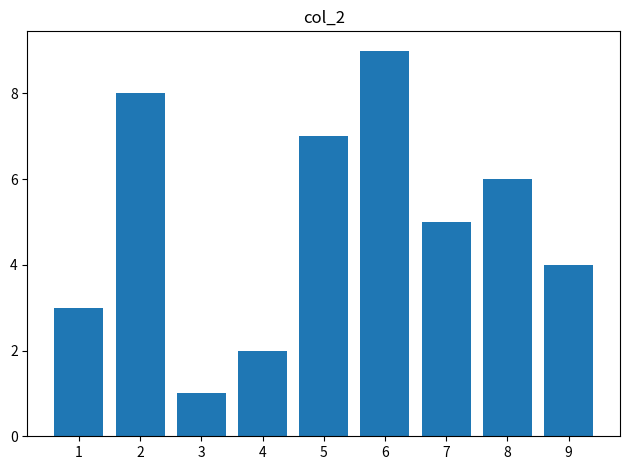

Rank the categories by value from lowest to highest.

3, 4, 1, 9, 7, 8, 5, 2, 6